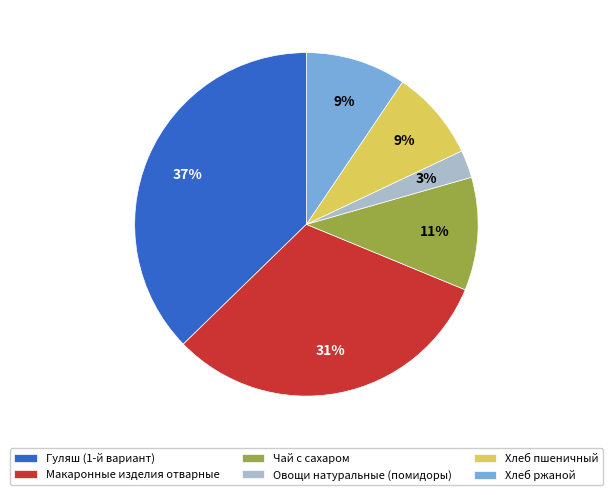

How many slices are in this pie chart?

6